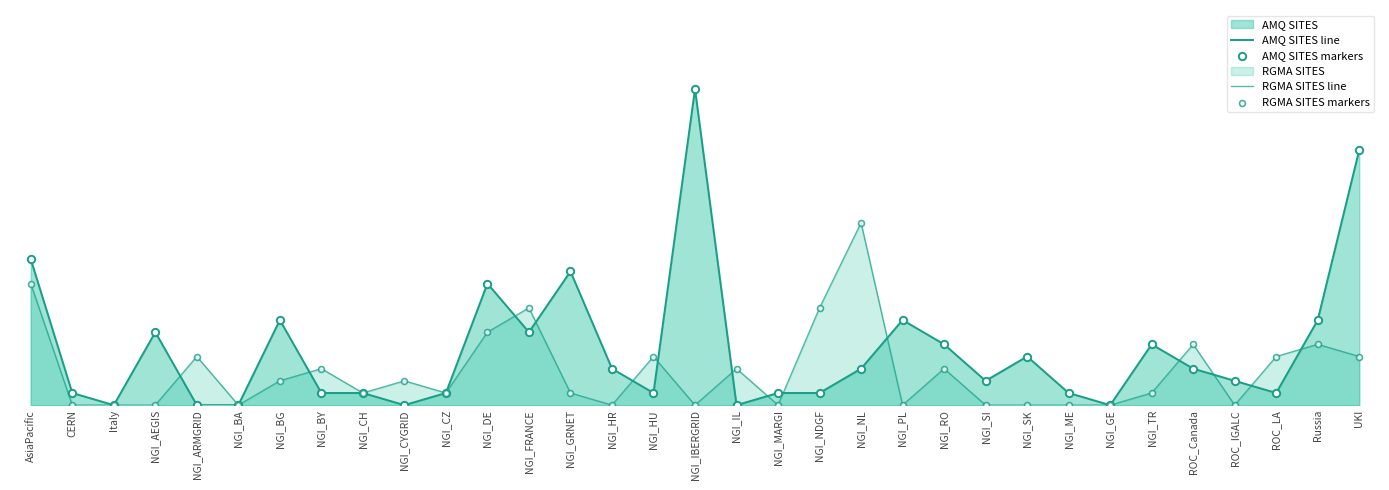

At which category is the sum across all series the highest?

NGI_IBERGRID